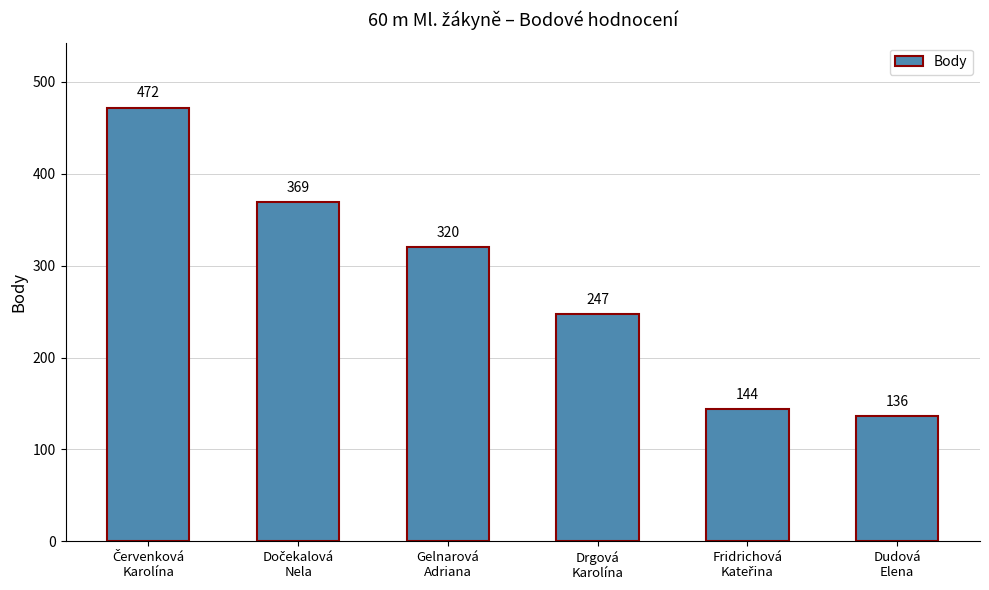

What is the smallest value displayed?

136